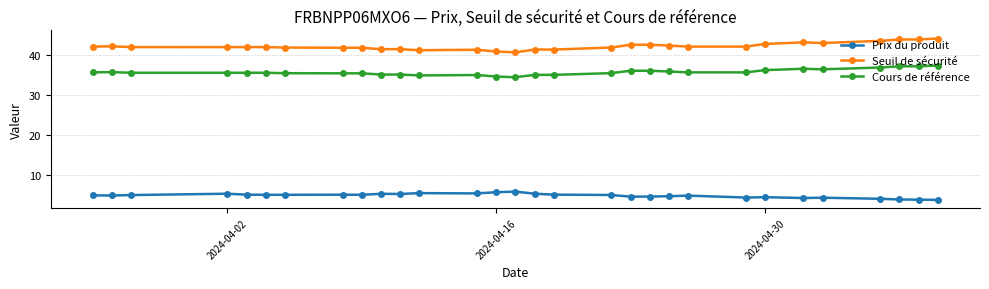

True or false: Seuil de sécurité and Prix du produit cross at least once.

False